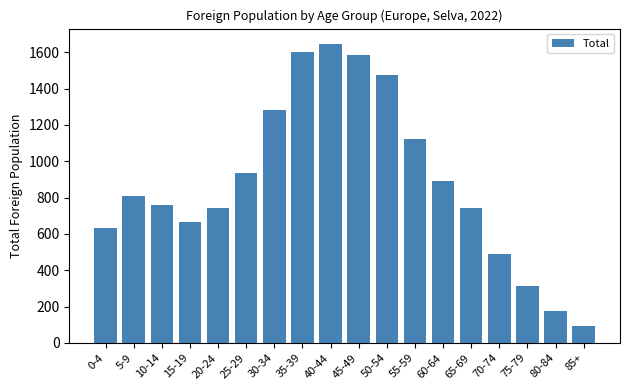

What is the smallest value displayed?

93